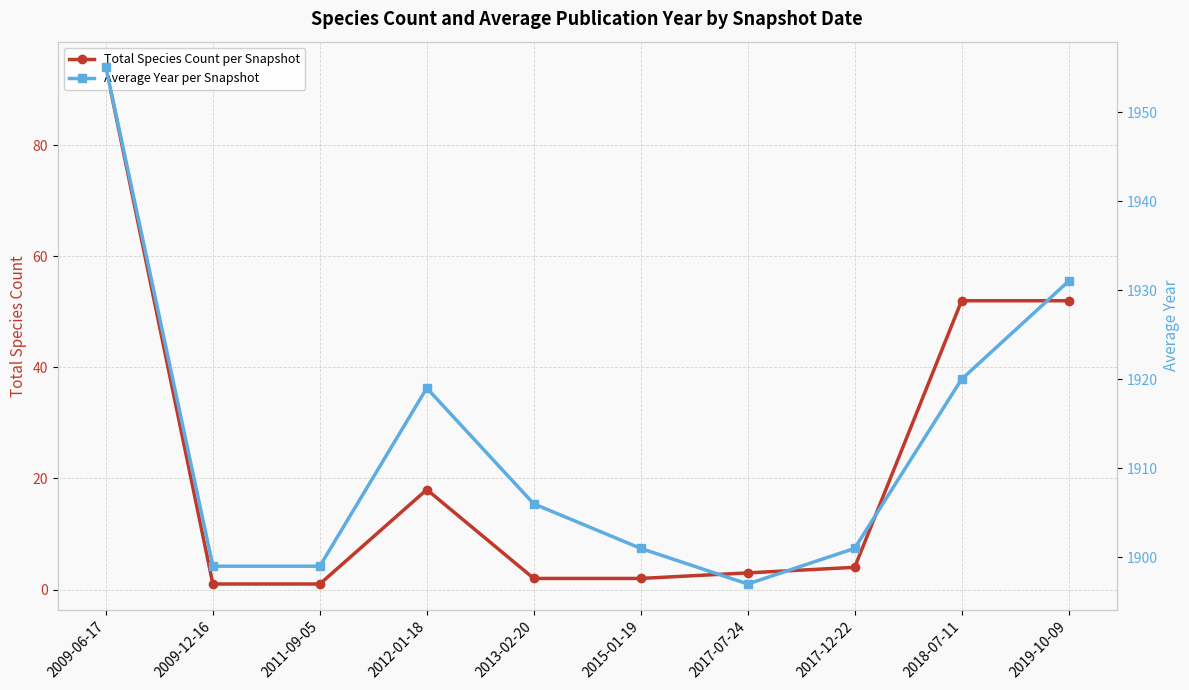

Rank the categories by Average Year per Snapshot value from lowest to highest.

2017-07-24, 2009-12-16, 2011-09-05, 2015-01-19, 2017-12-22, 2013-02-20, 2012-01-18, 2018-07-11, 2019-10-09, 2009-06-17